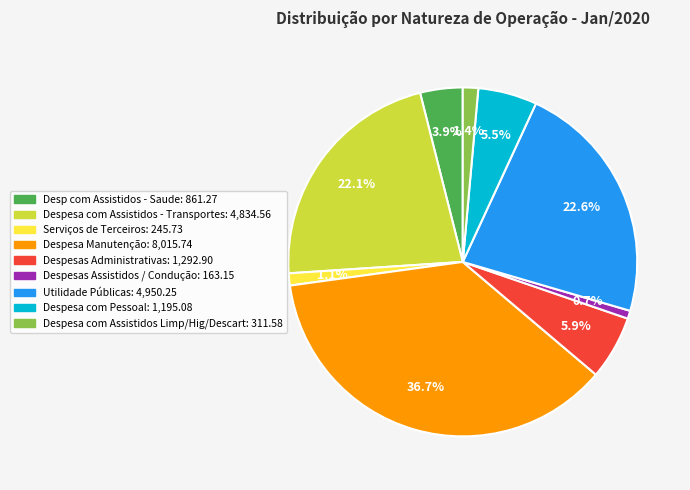

How many slices are in this pie chart?

9